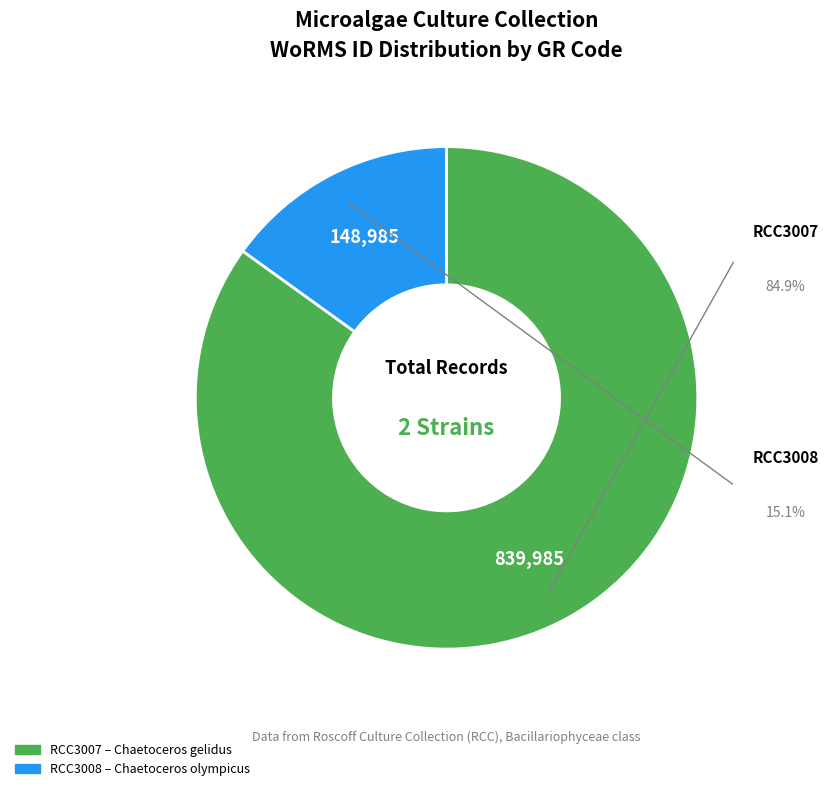

How many segments does this pie chart have?

2